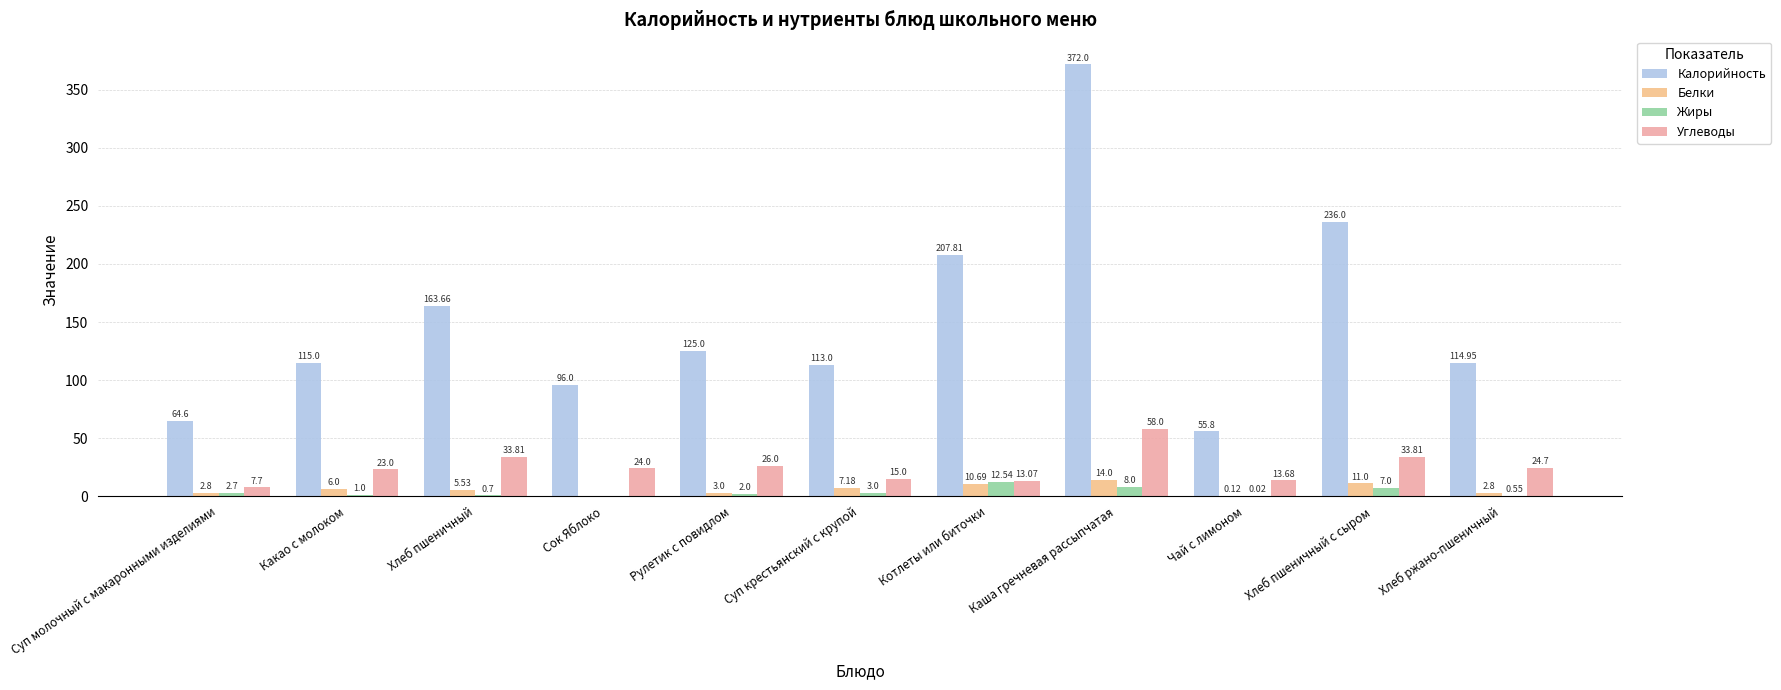

True or false: Калорийность has a value of 36.3 at Рулетик с повидлом.

False